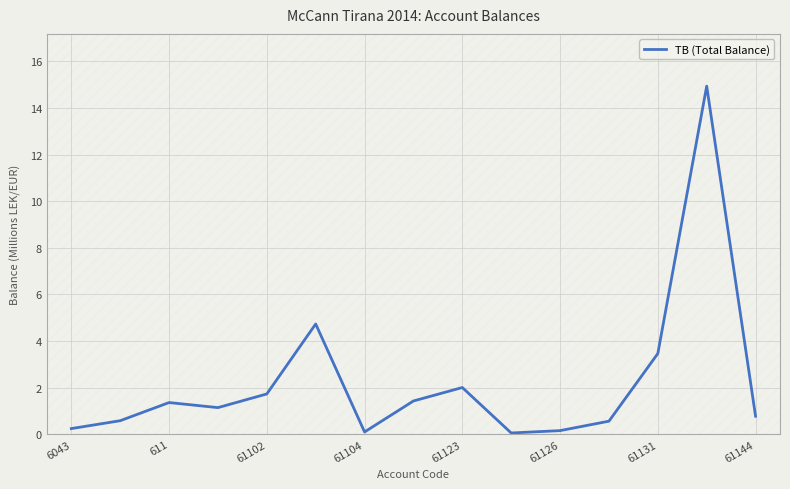

What is the difference between the maximum and minimum values?

14.9